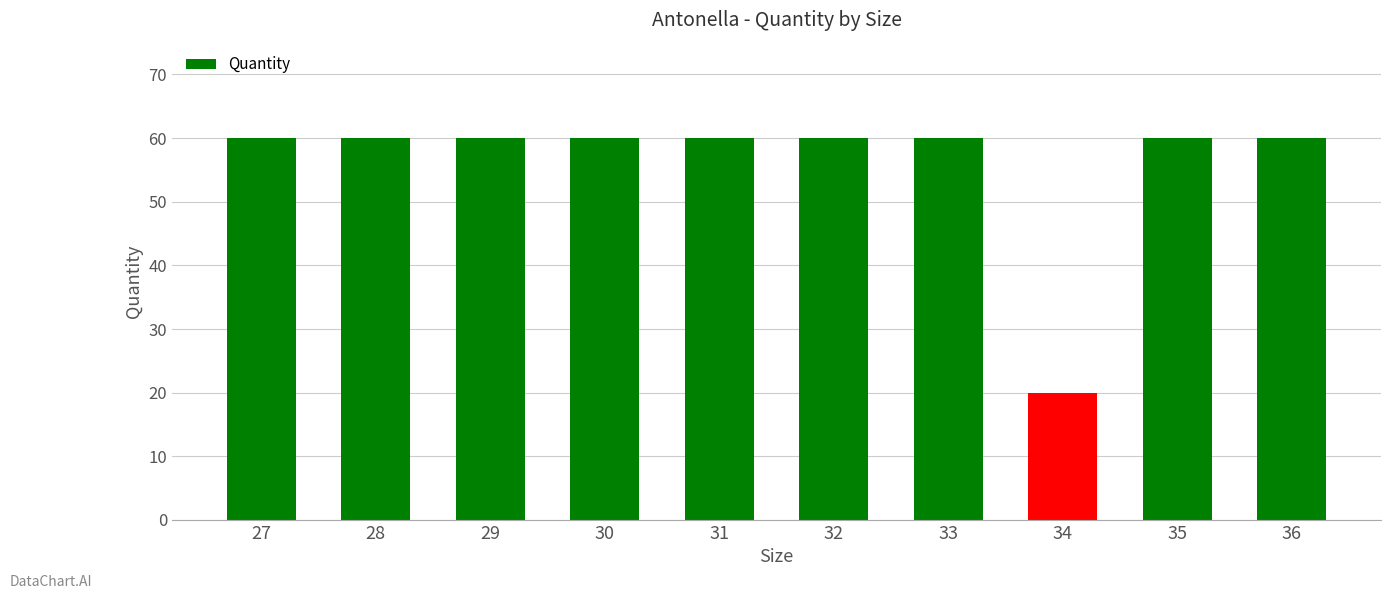

The chart shows a value of 60 at 32. True or false?

True